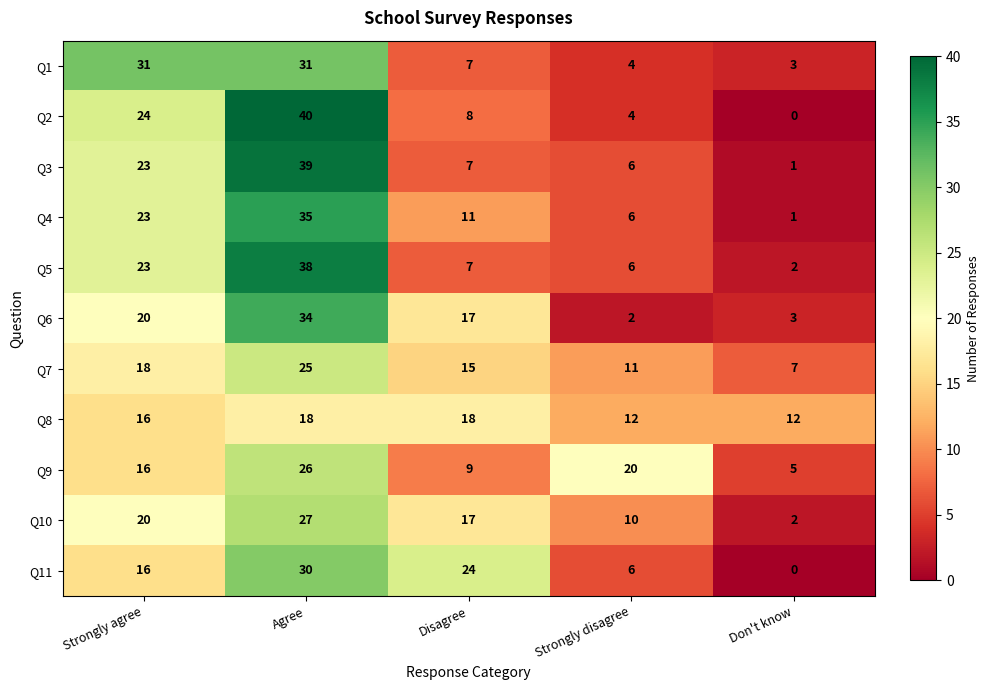

At which category is the sum across all series the highest?

Agree